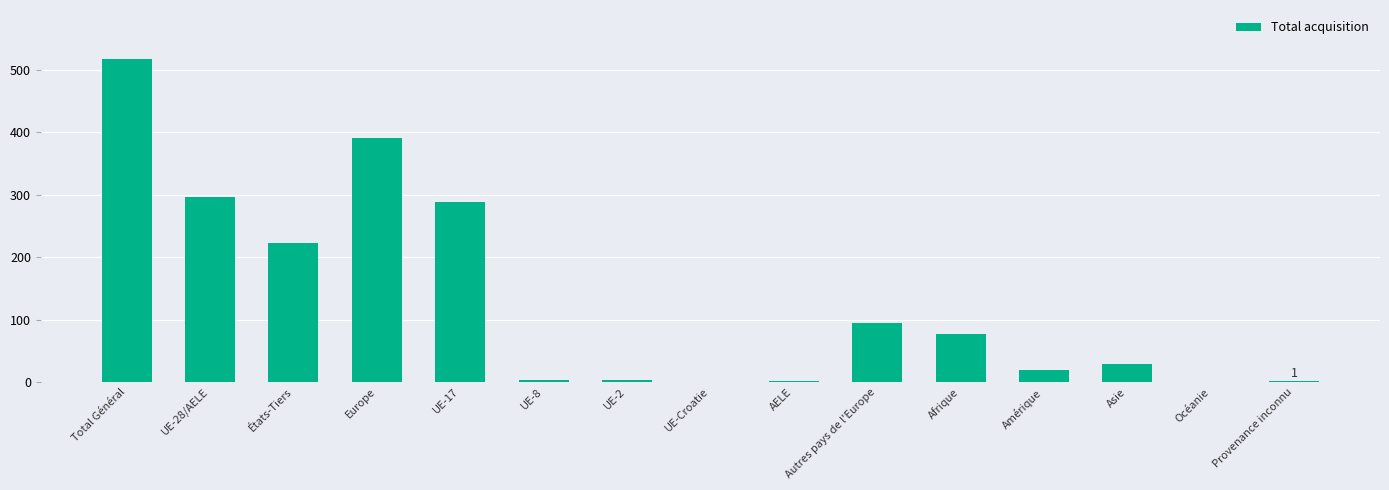

Does the chart contain stacked bars?

No